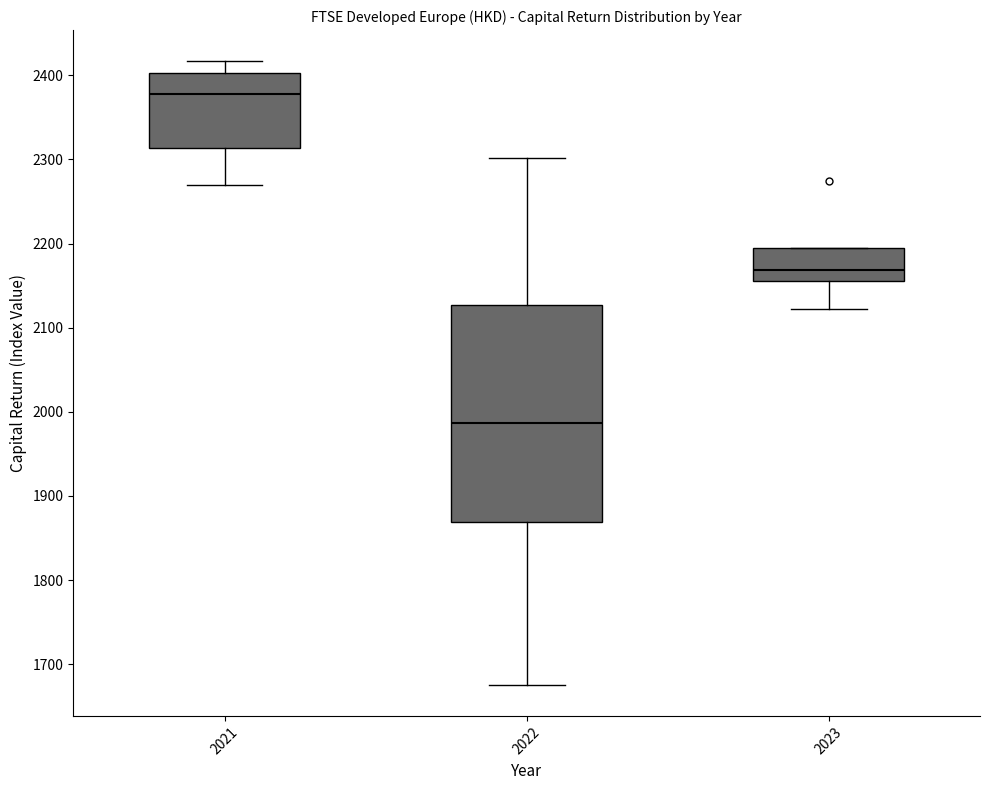

Where does the lower whisker of the box at x = 2022 end on the y-axis? The values are not printed on the chart, so give them approximately, as read against the axis.

1680